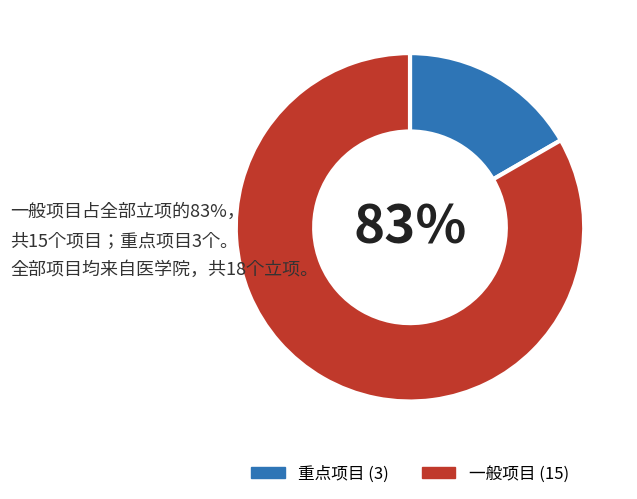

Is there a majority slice in this chart?

Yes